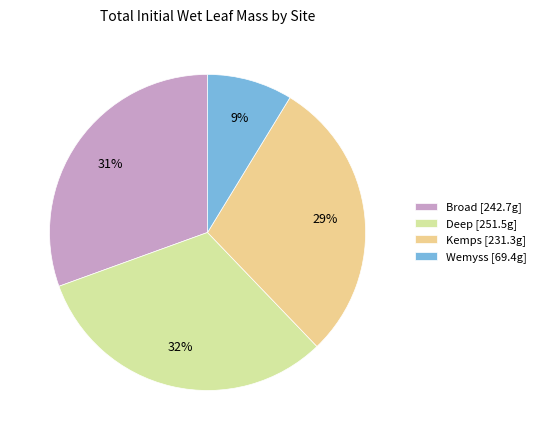

Which has a higher value, Deep or Wemyss?

Deep